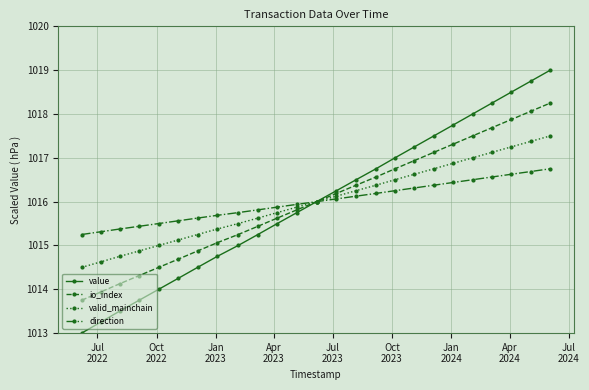

What is the greatest value displayed?

1019.0